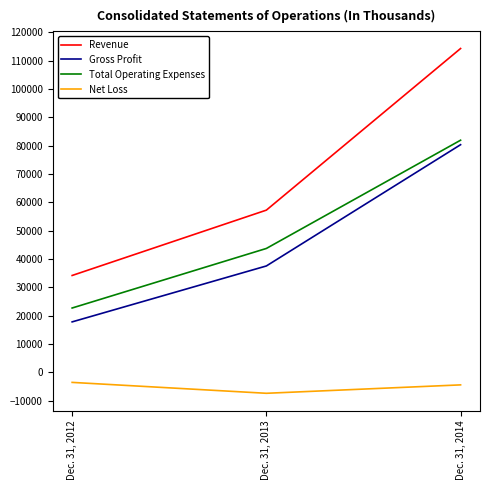

Rank the series at Dec. 31, 2013 from highest to lowest value.

Revenue, Total Operating Expenses, Gross Profit, Net Loss